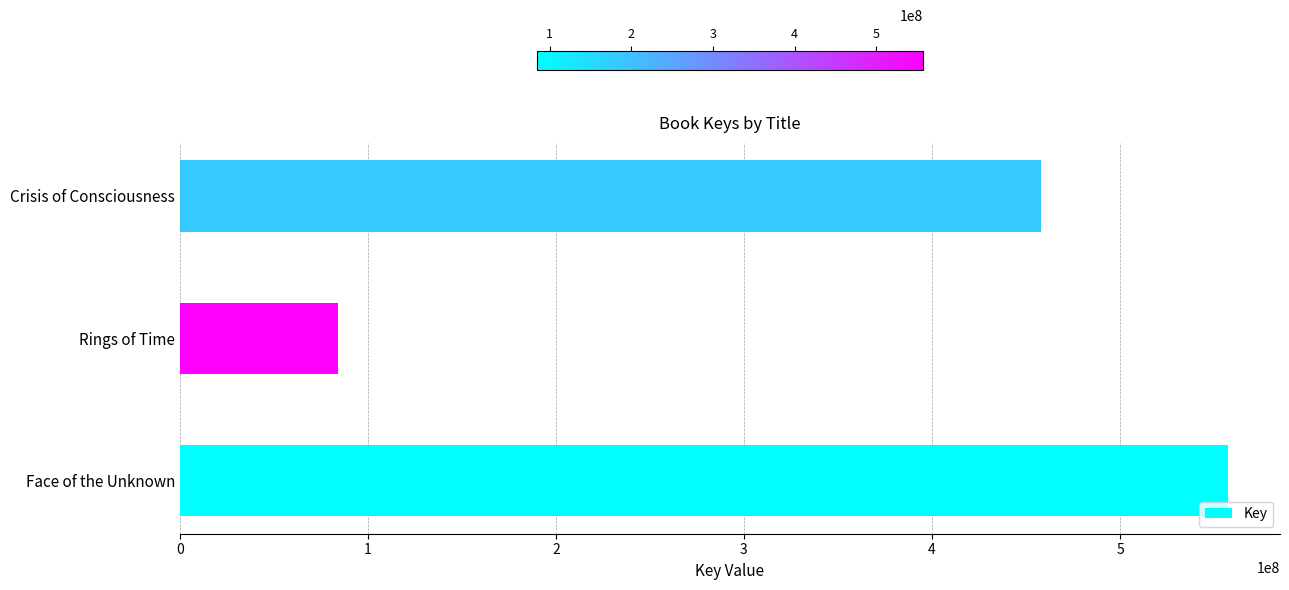

Does the chart contain stacked bars?

No